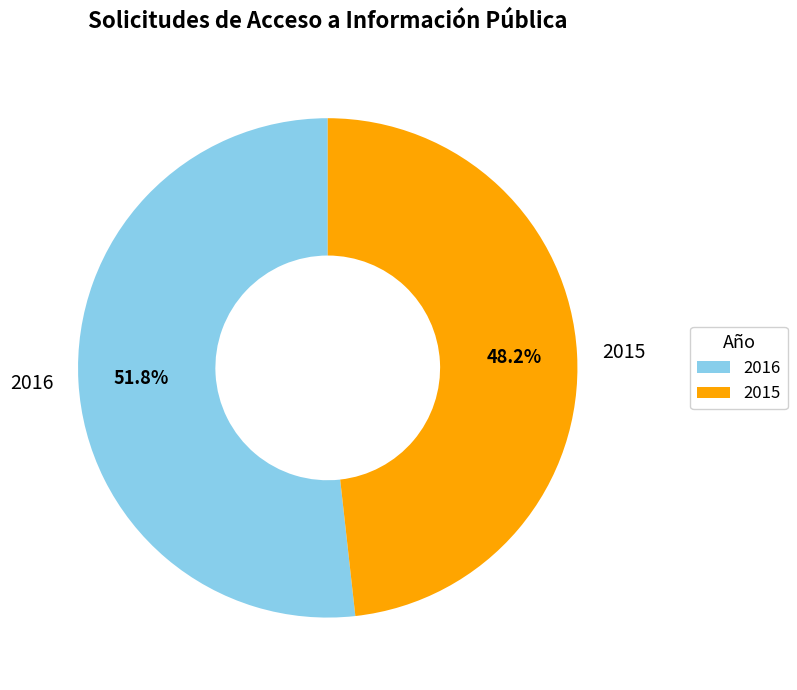

Does 2015 account for over 50% of the chart?

No